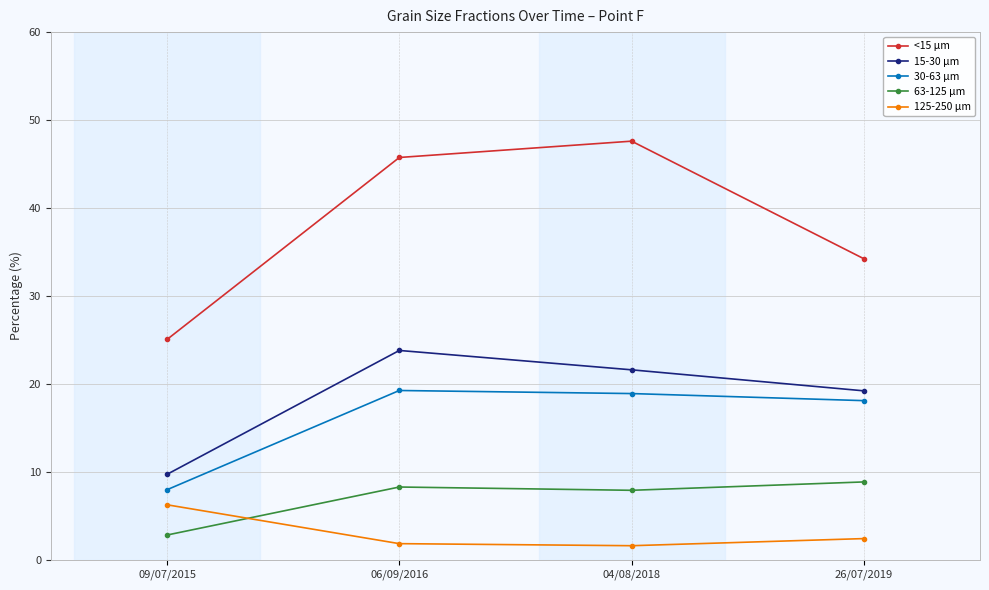

How many lines are shown in the chart?

5